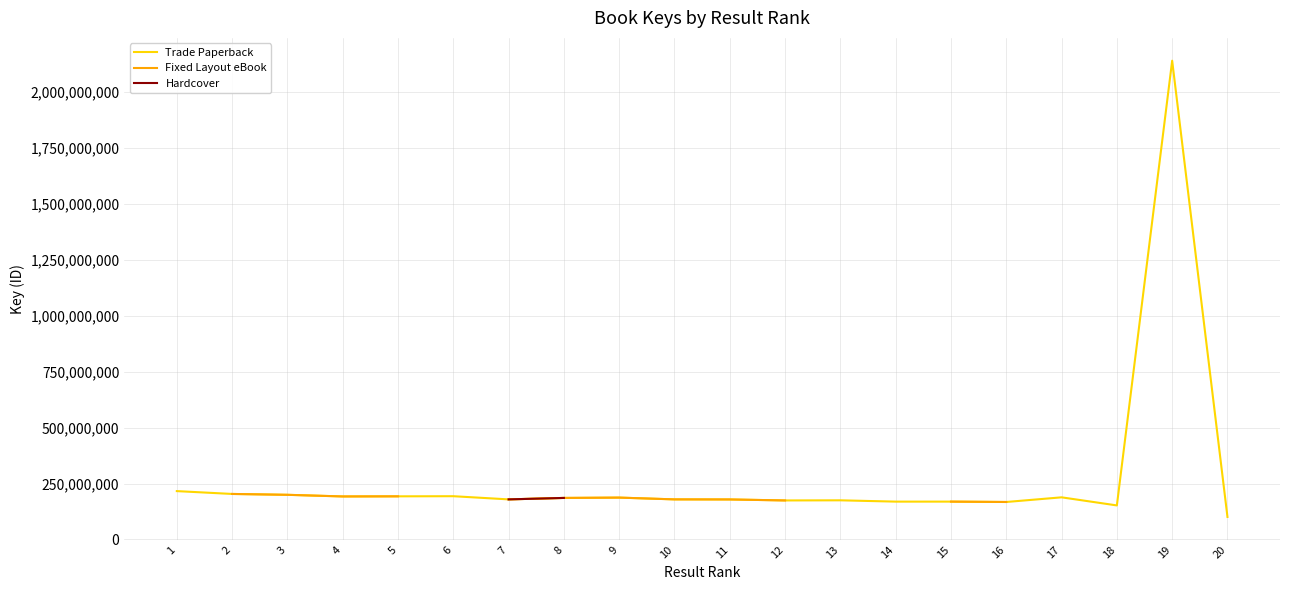

True or false: Trade Paperback and Hardcover intersect in this chart.

False